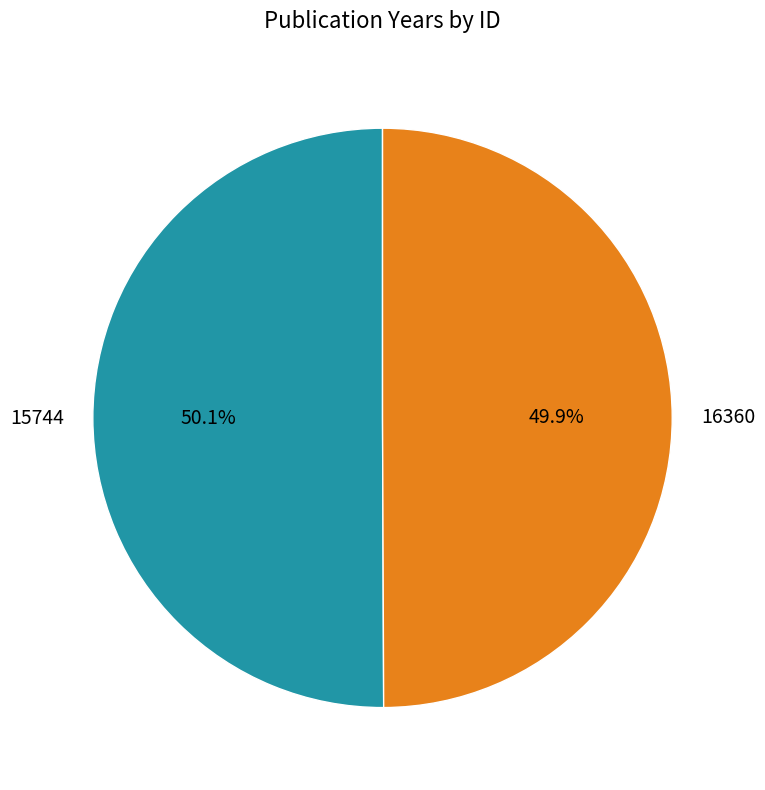

What percentage is NOT represented by 16360?

50.1%